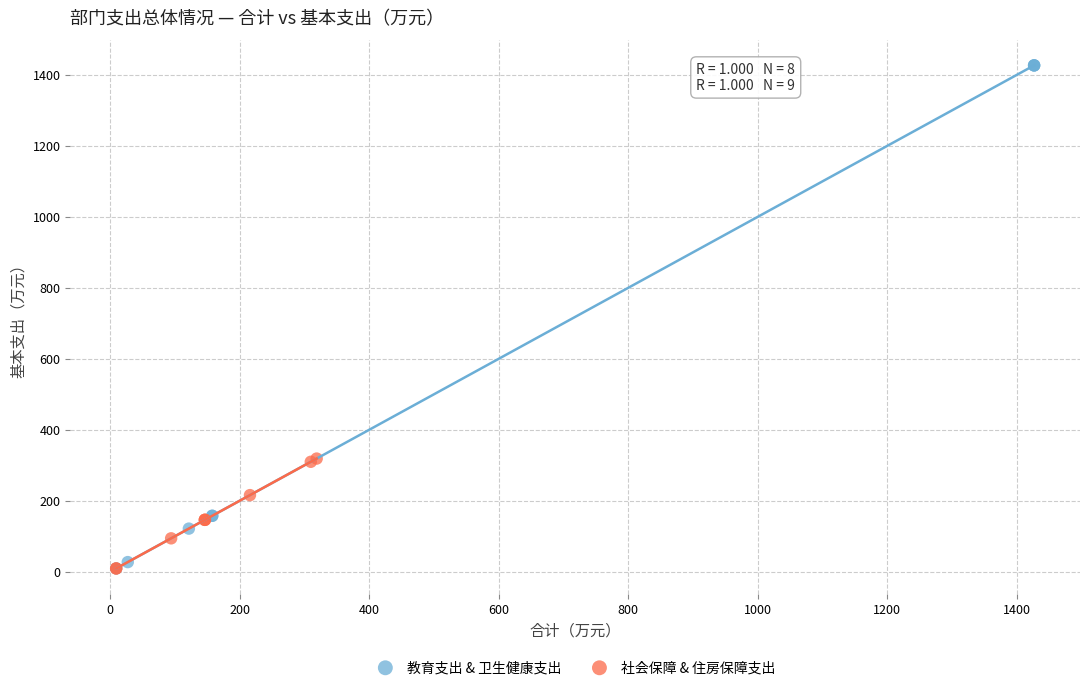

Which series has the widest spread of Y values?

教育支出 & 卫生健康支出